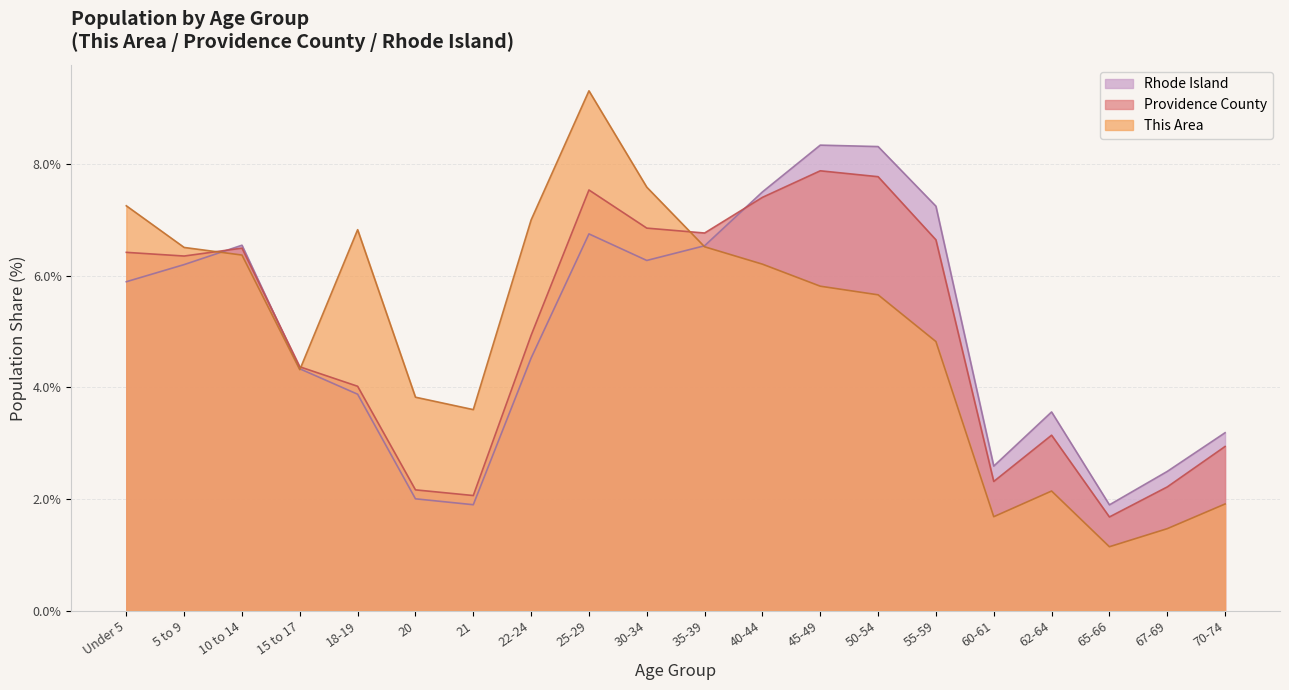

True or false: Rhode Island has more than 1 interior local peaks.

True